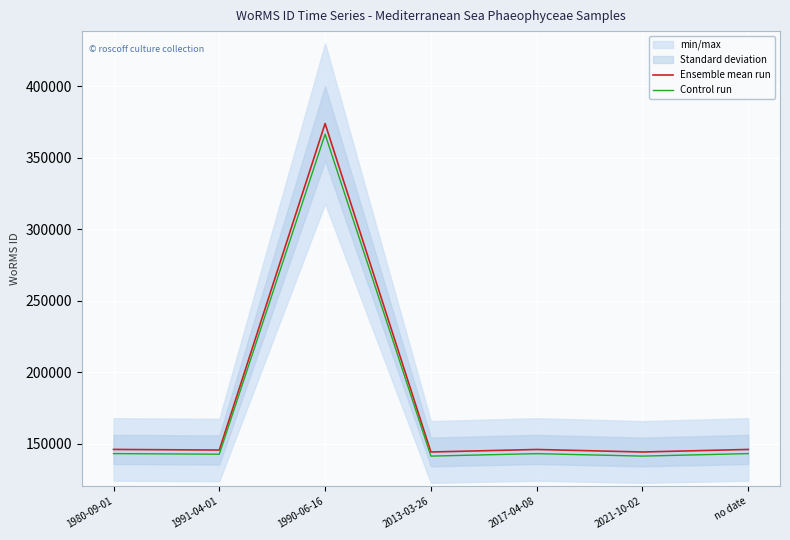

True or false: Control run and Ensemble mean run intersect in this chart.

False